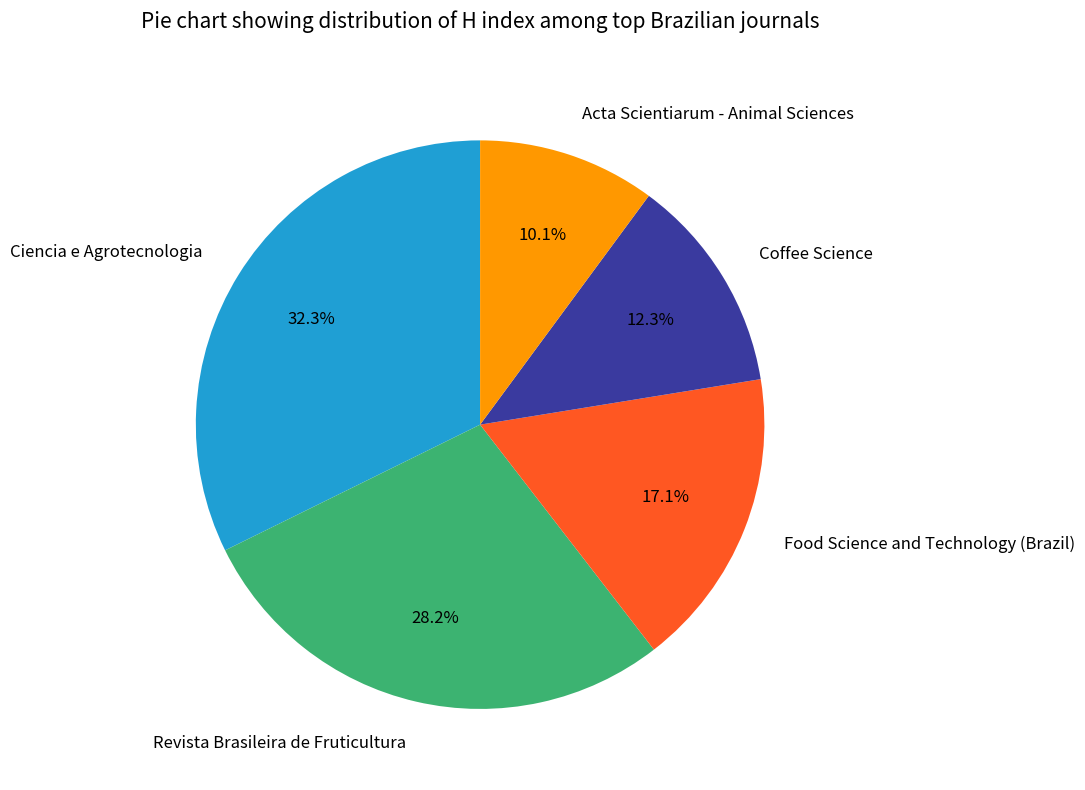

What is the smallest slice in the pie chart?

Acta Scientiarum - Animal Sciences